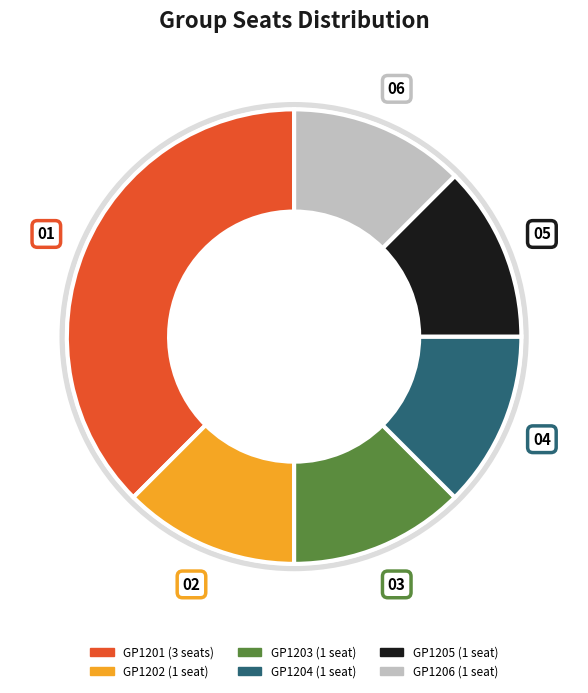

What is the largest slice in the pie chart?

GP1201